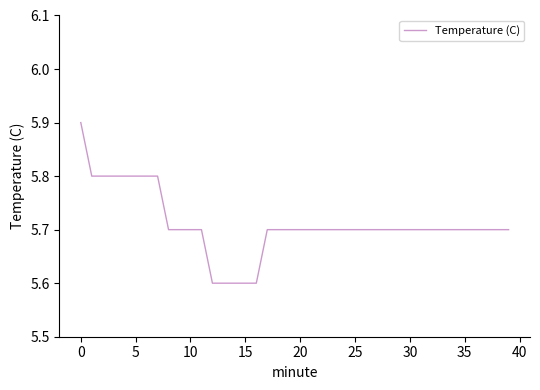

What is the maximum value shown in the chart?

5.9